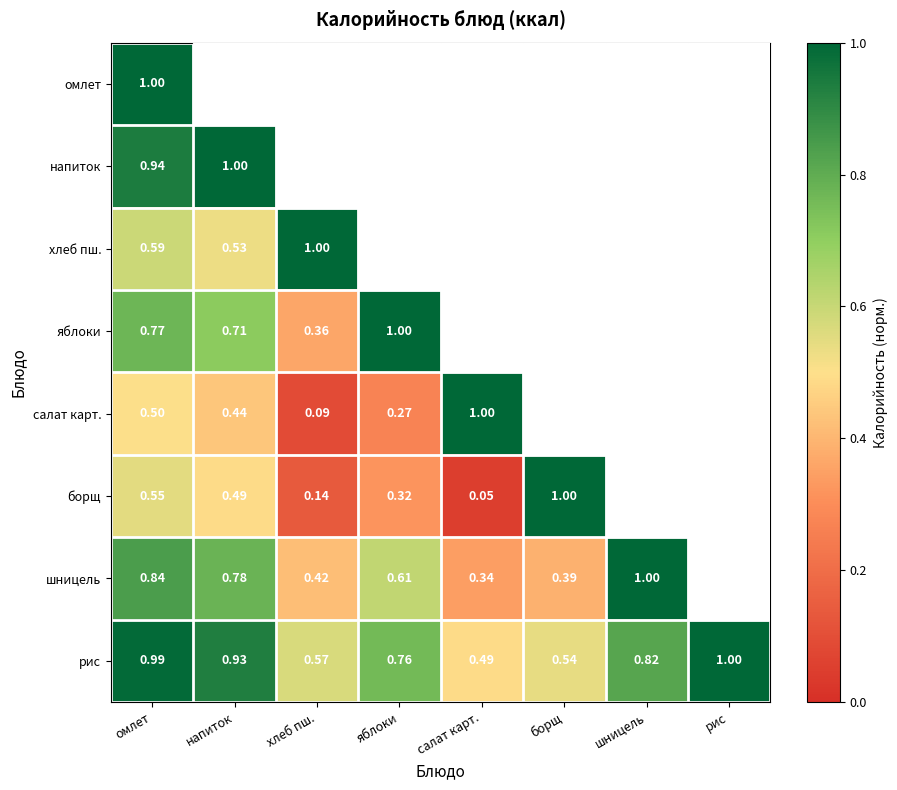

How many data points does each series have?

8